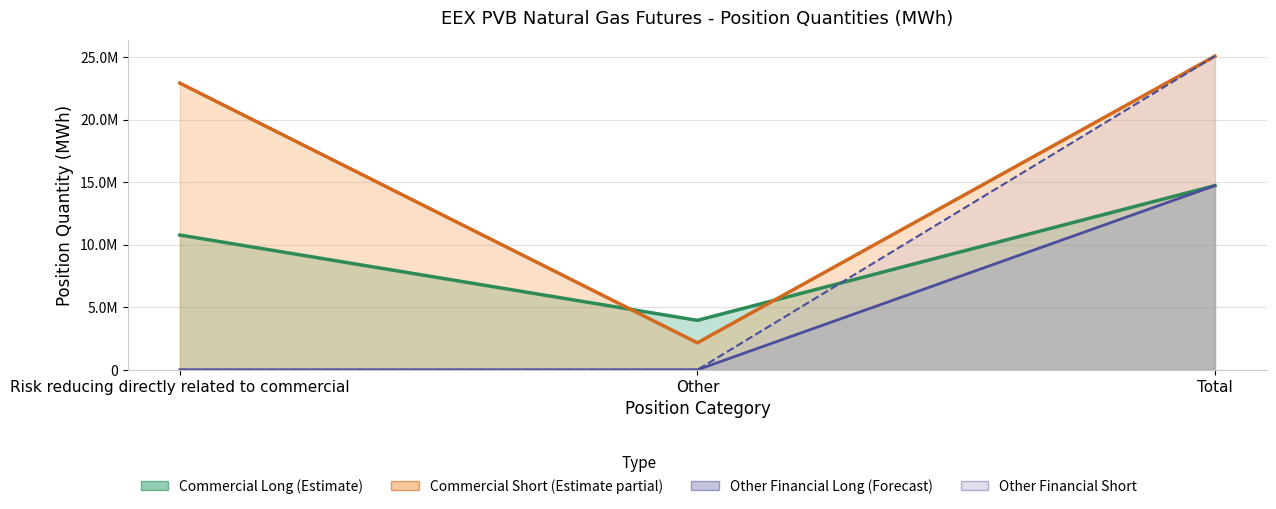

The Short_OtherFinancial series shows 25071000 at Total. True or false?

True